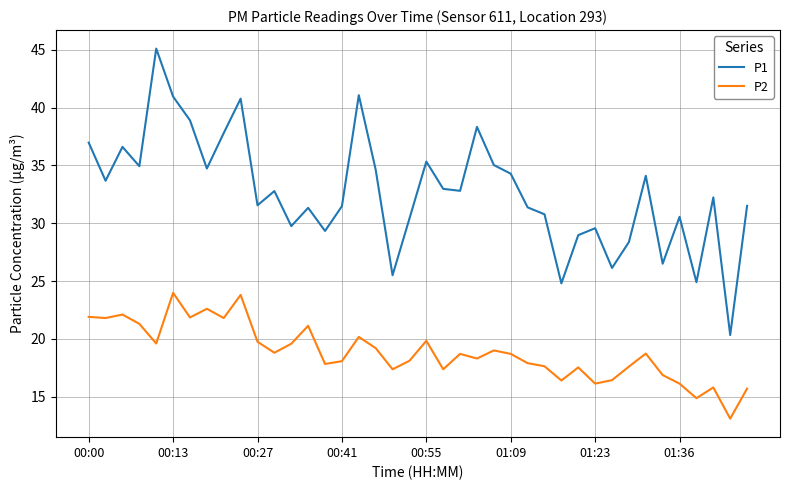

Rank the series by their average value, from lowest to highest.

P2, P1